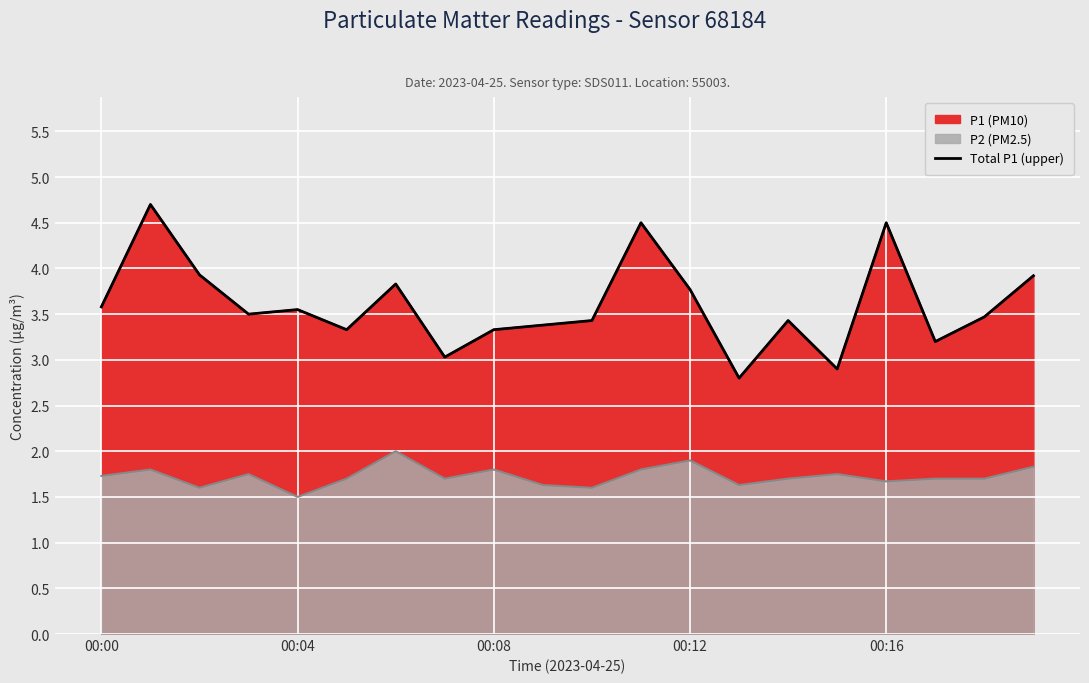

Which category has the lowest value across all series?

13